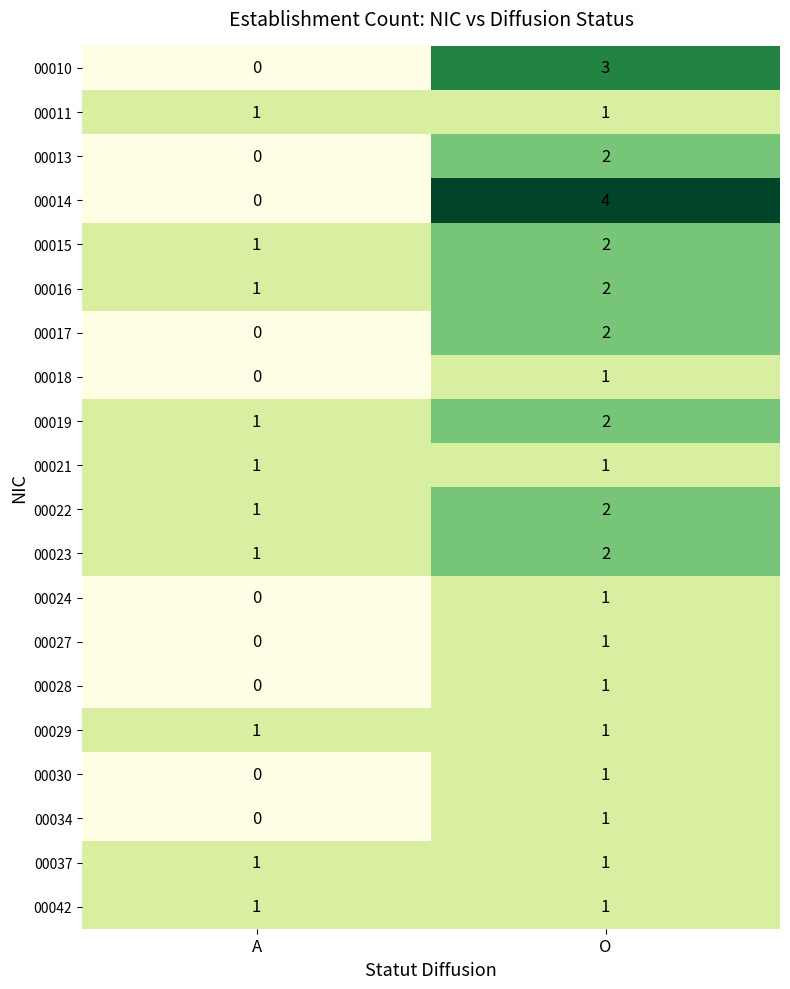

Where is 00023 nearest to the value 1?

A